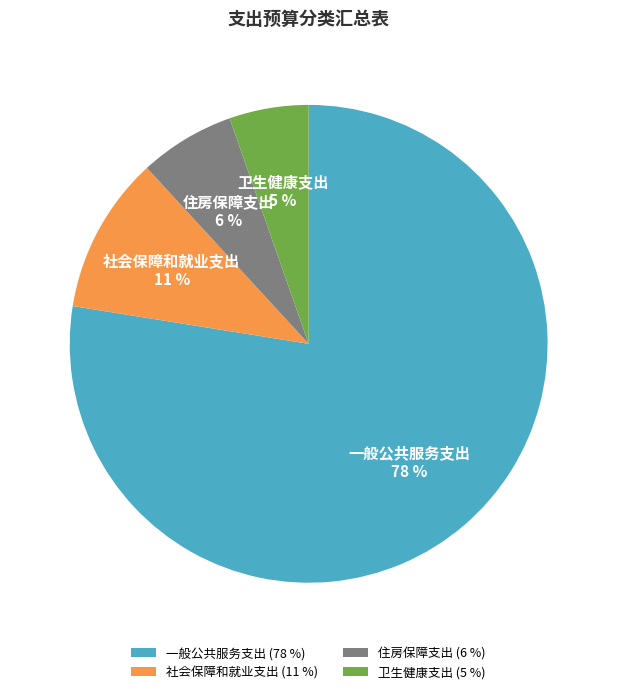

Rank the categories by value from lowest to highest.

卫生健康支出, 住房保障支出, 社会保障和就业支出, 一般公共服务支出